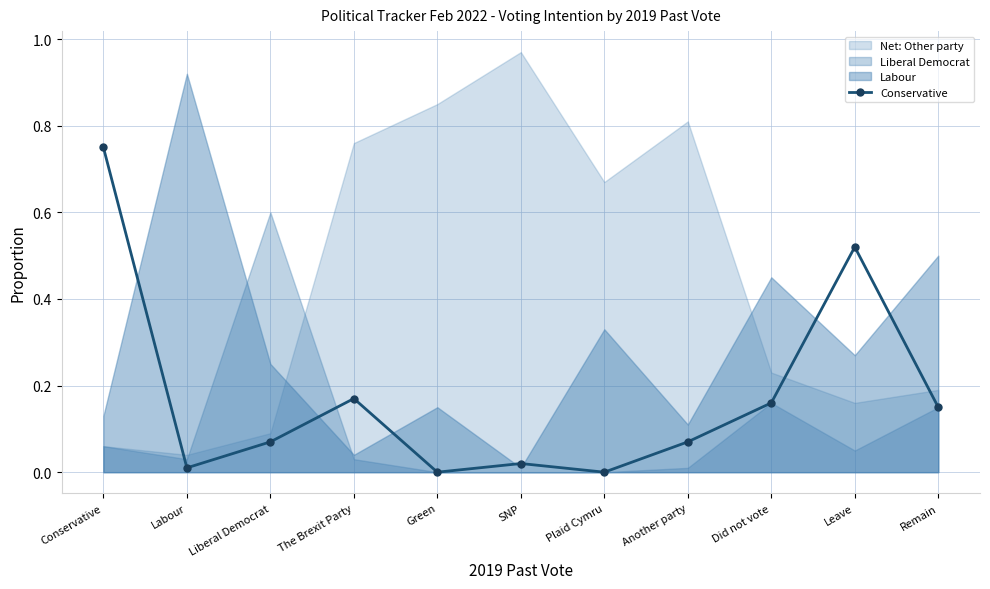

What is the sum of the values at SNP and Another party?

0.1